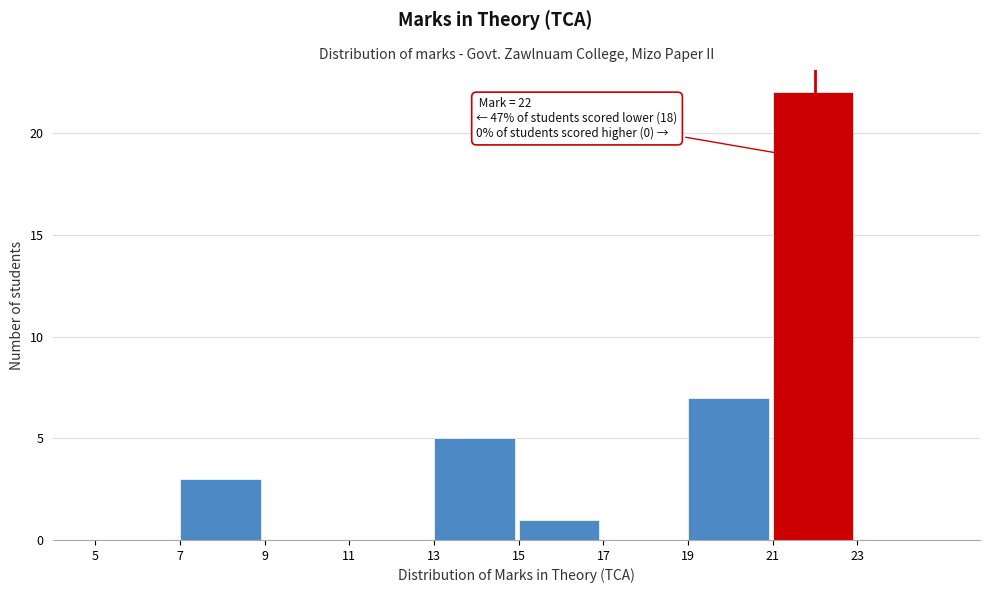

Over which range of the x-axis is the bar tallest?

21 to 23